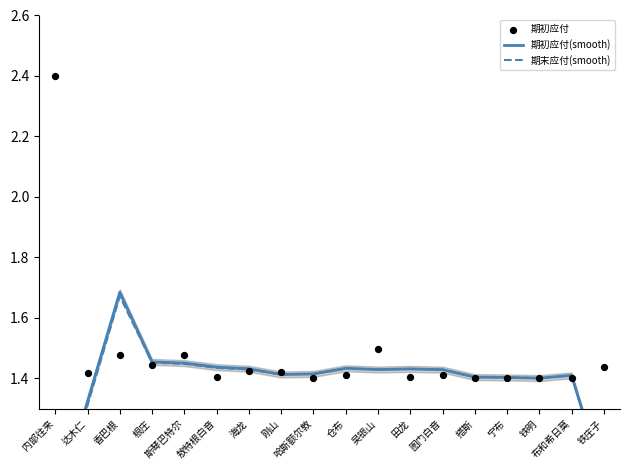

At which category is the sum across all series the highest?

香巴根